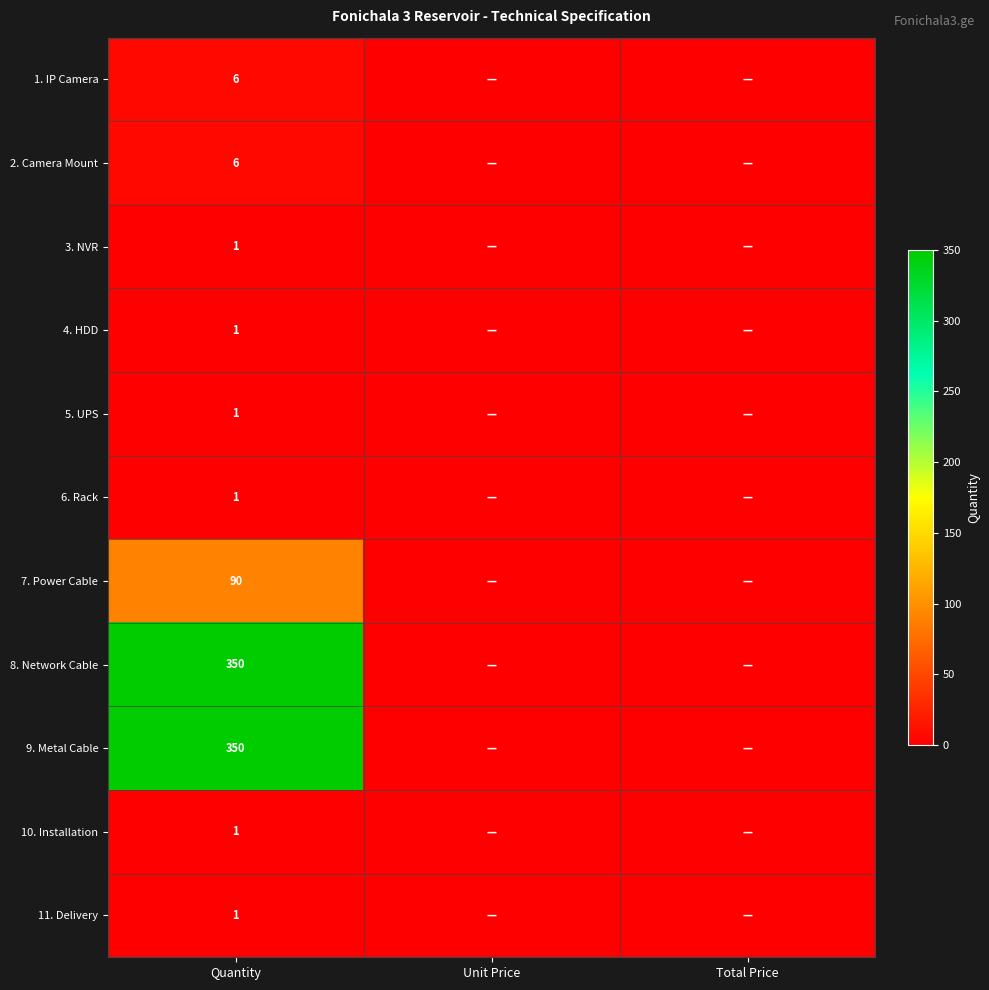

What is the difference between the highest and lowest values at Quantity?

349